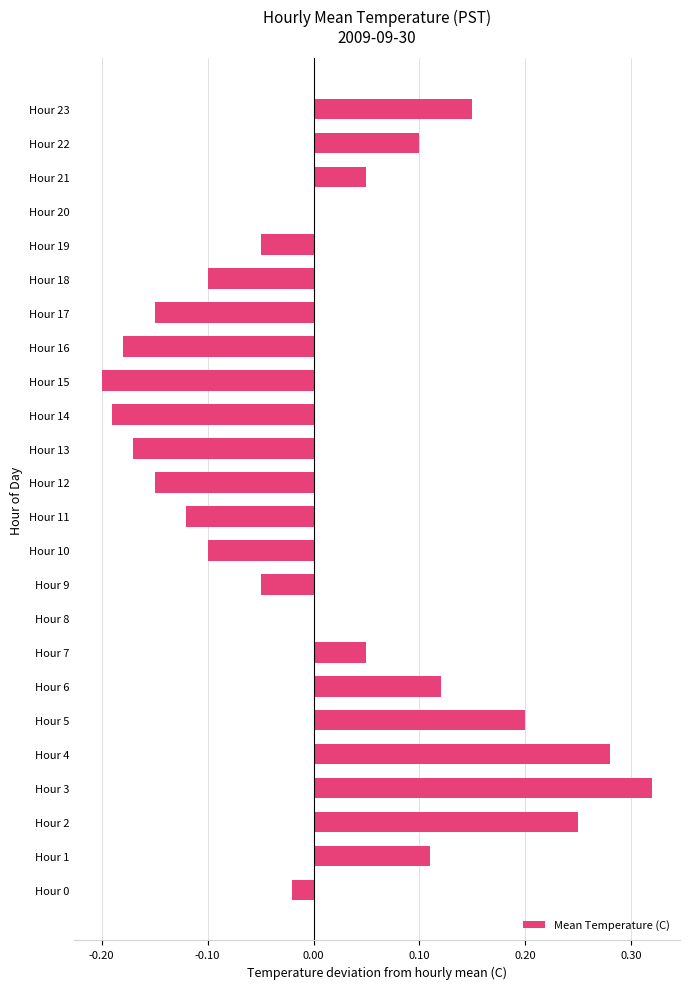

Which has a higher value, Hour 20 or Hour 12?

Hour 20